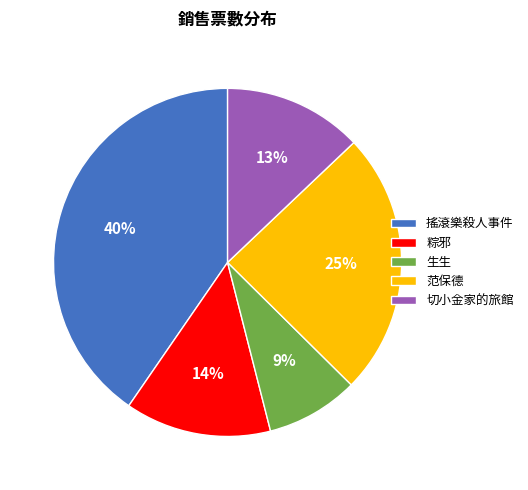

To the nearest percent, what percentage of the pie is 范保德?

25%